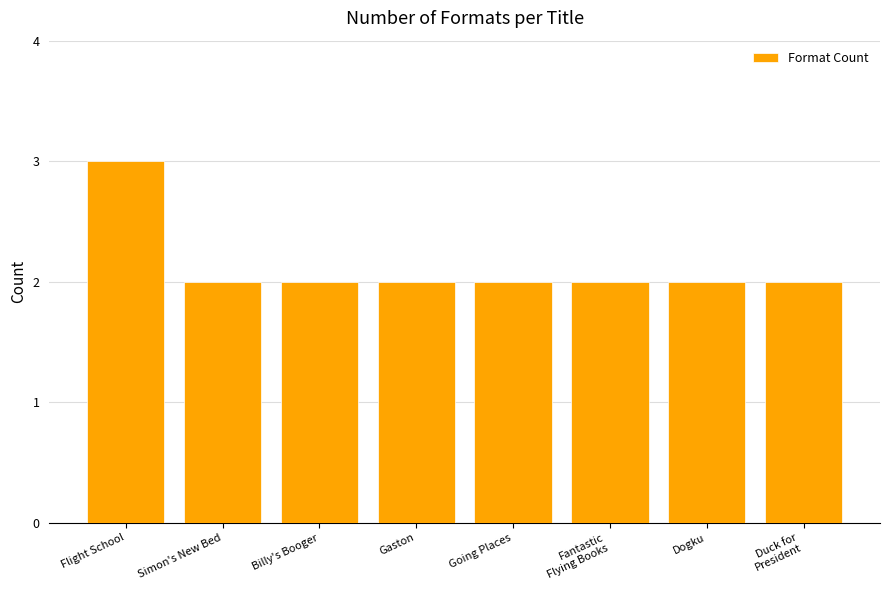

What position from the right is Dogku?

2